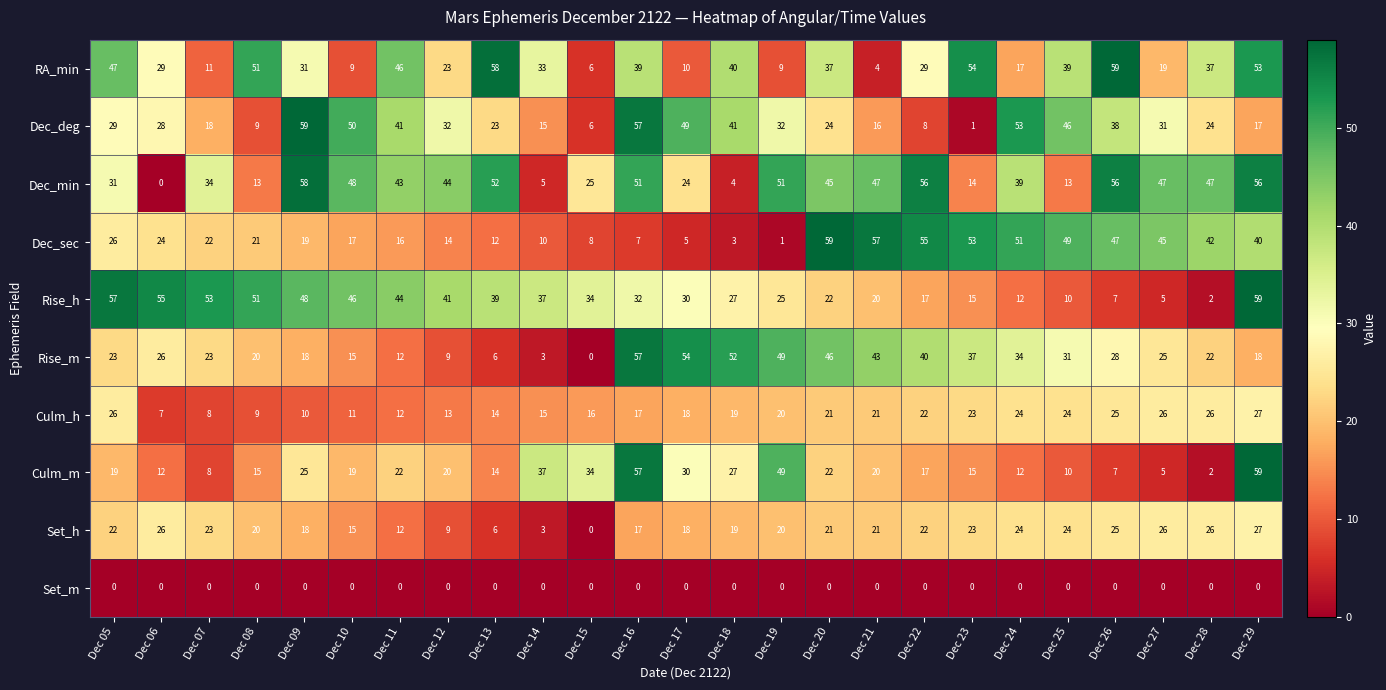

Is the value of Rise_h at Dec 19 greater than the value of RA_min at Dec 22?

No